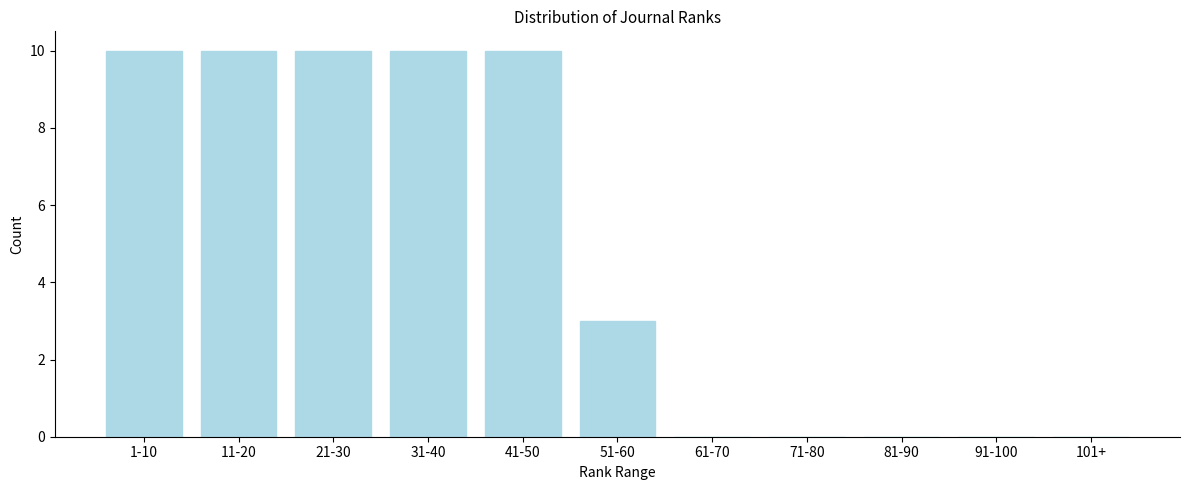

Reading right to left, transcribe all the data shown in this chart.

101+=0	91-100=0	81-90=0	71-80=0	61-70=0	51-60=3	41-50=10	31-40=10	21-30=10	11-20=10	1-10=10